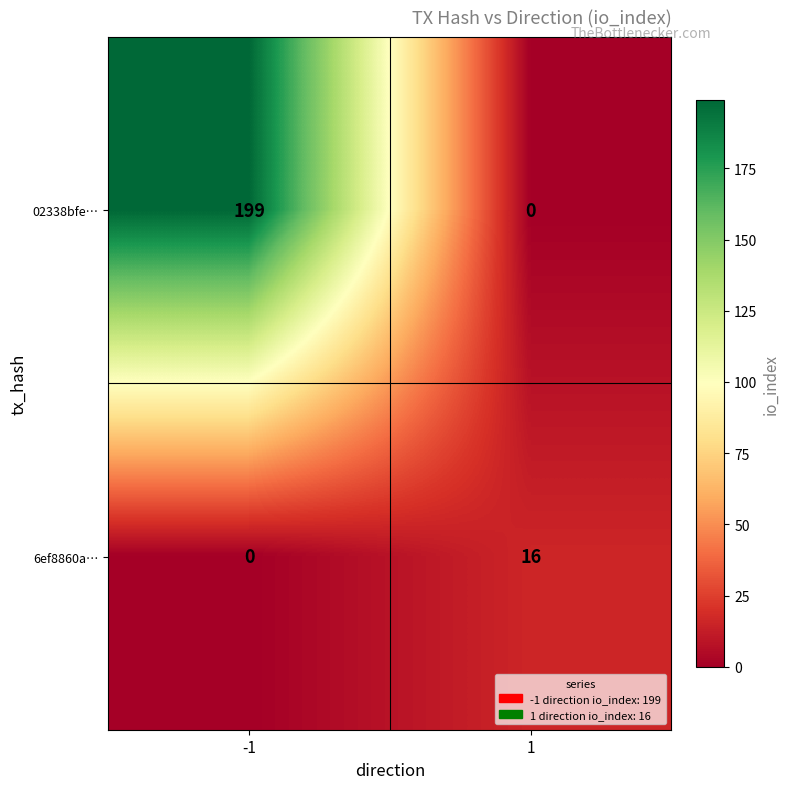

Which series has the widest spread of values?

02338bfe…